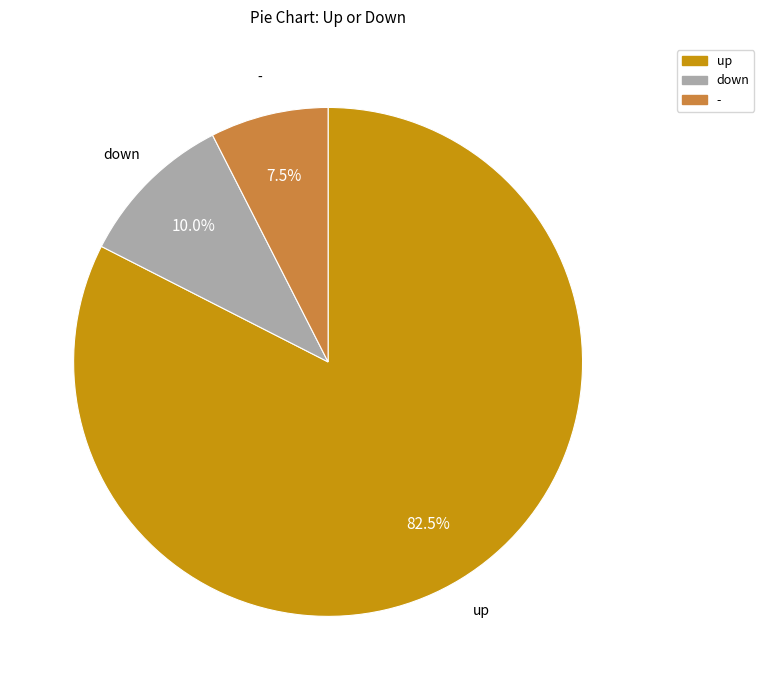

Which slice represents more than half of the pie?

up